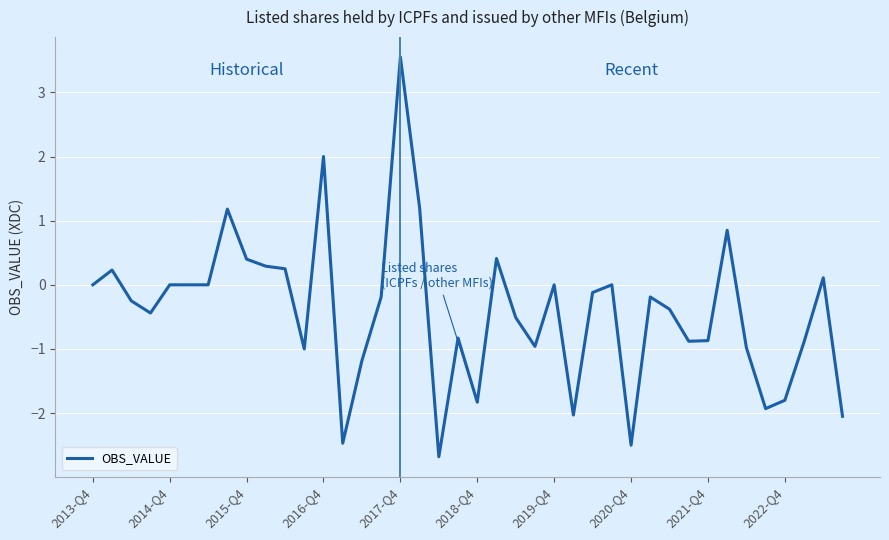

True or false: there are more than 2 points higher than both neighbors.

True